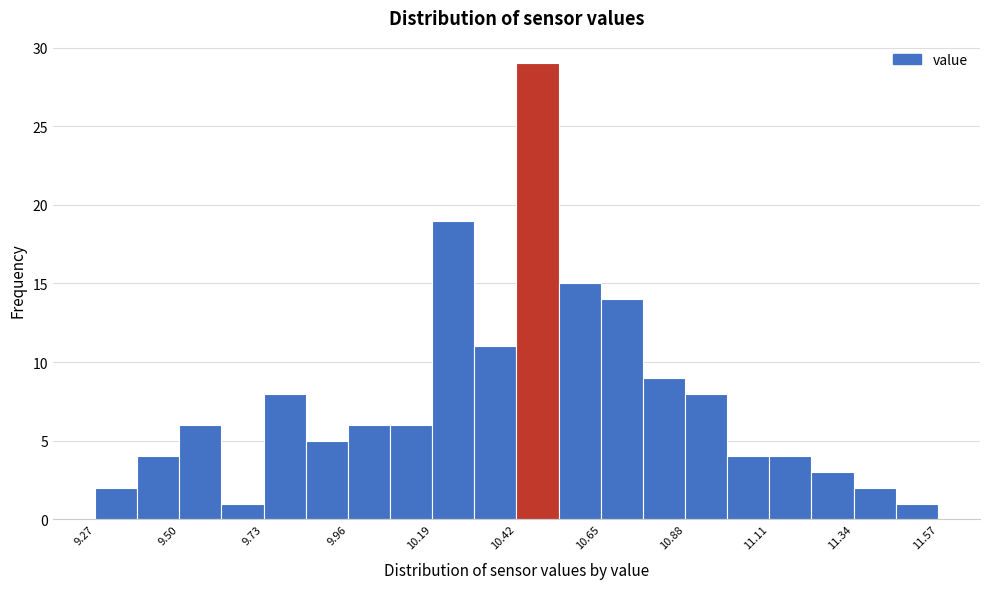

Around what value on the x-axis is the tallest bar? Give the approximate position of its centre, as read against the axis.

10.50